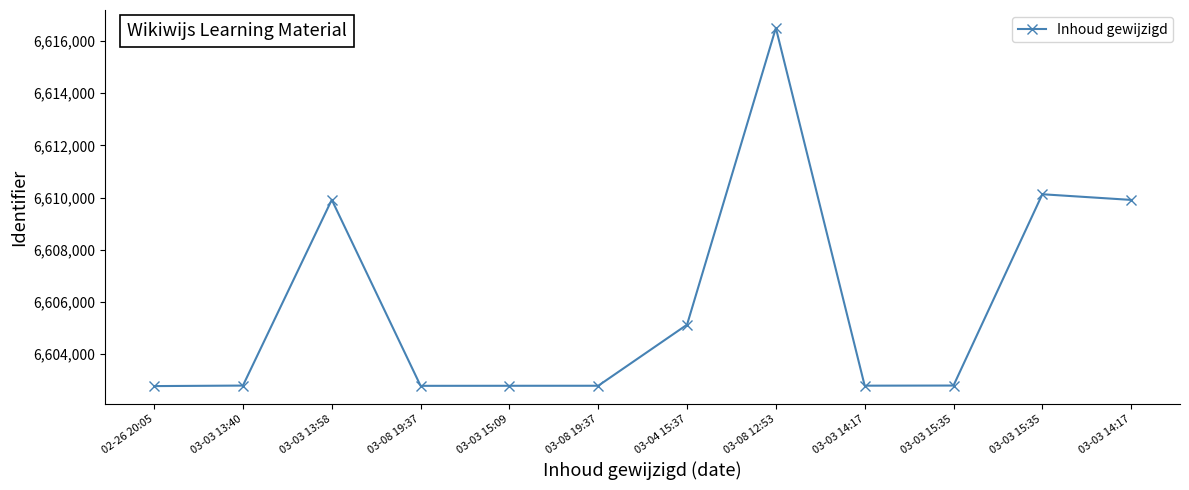

Rank the categories by value from highest to lowest.

03-08 12:53, 03-03 15:35, 03-03 13:58, 03-03 14:17, 03-04 15:37, 03-03 15:35, 03-03 13:40, 03-03 14:17, 03-08 19:37, 03-03 15:09, 03-08 19:37, 02-26 20:05